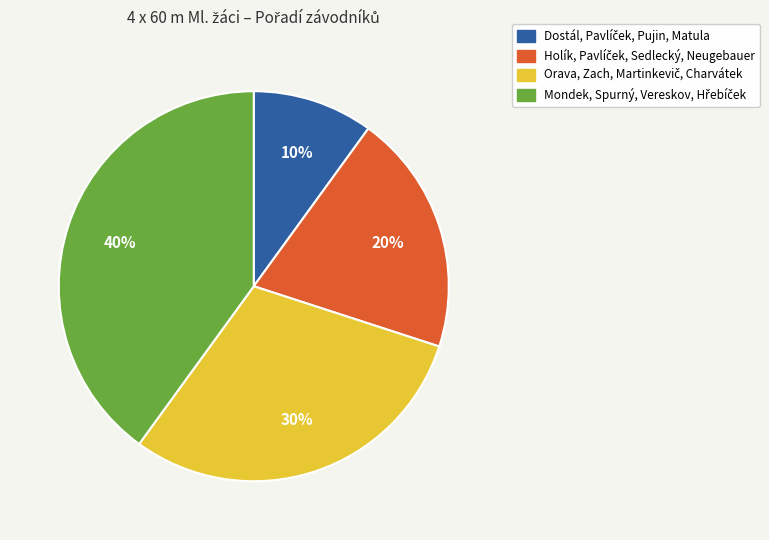

To the nearest percent, what is the average slice percentage?

25%